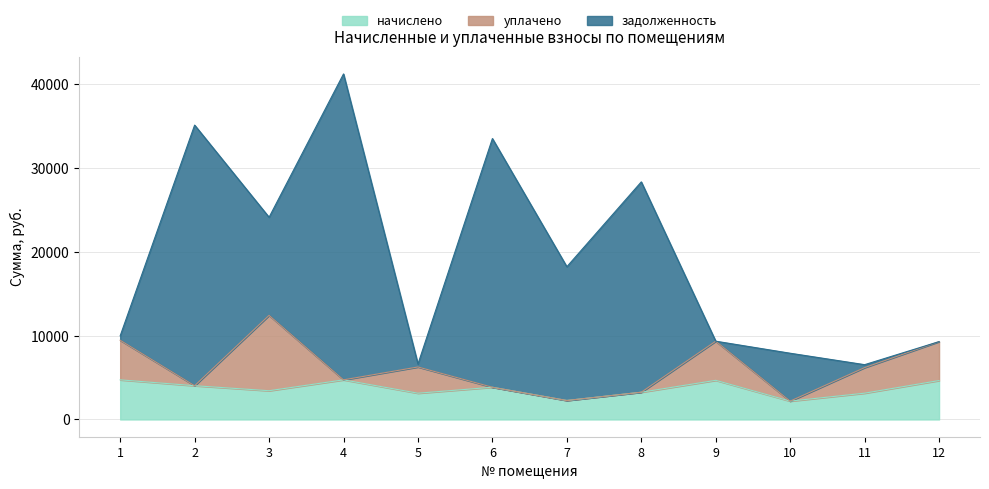

How many data points in задолженность are above 11713?

6